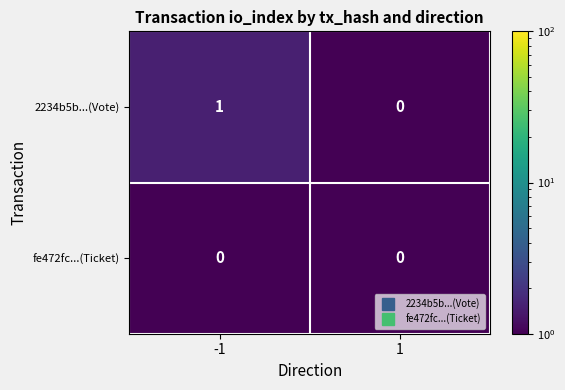

Which series has the largest total across all categories?

2234b5b...(Vote)